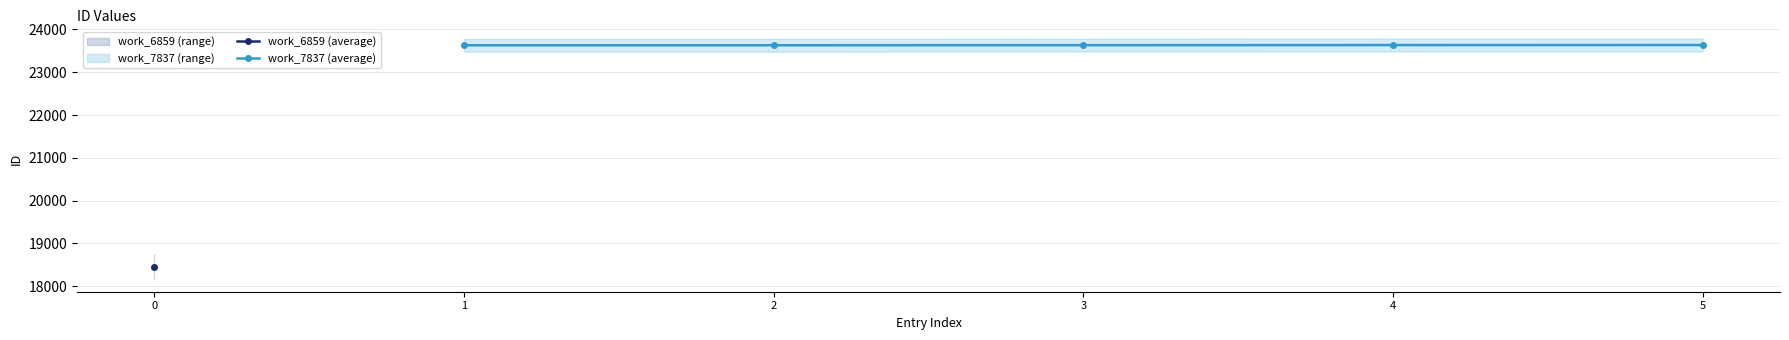

What is the value of the work_7837 (average) point at the 5th from the left?

23635